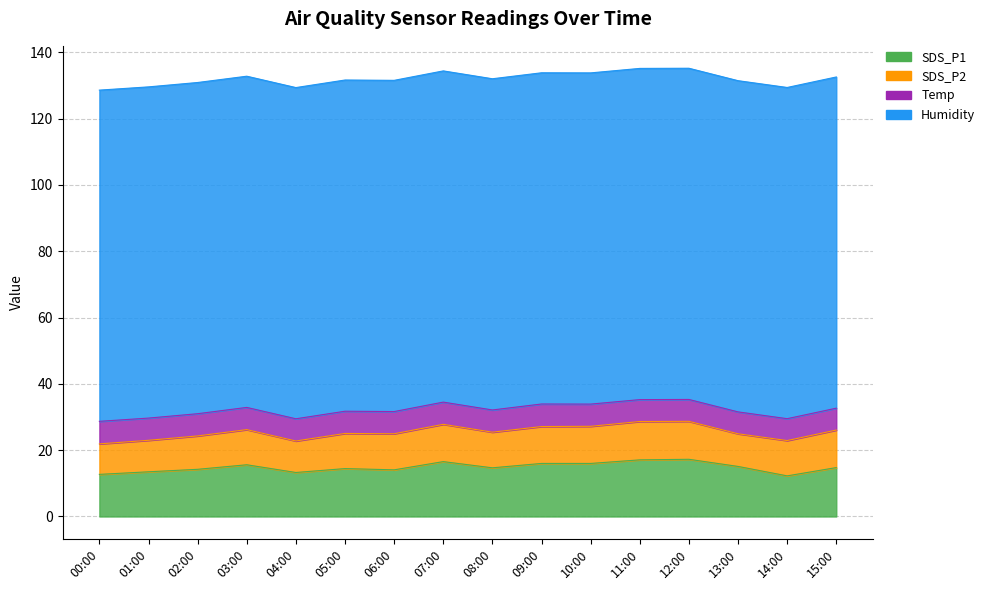

How many lines are shown in the chart?

4